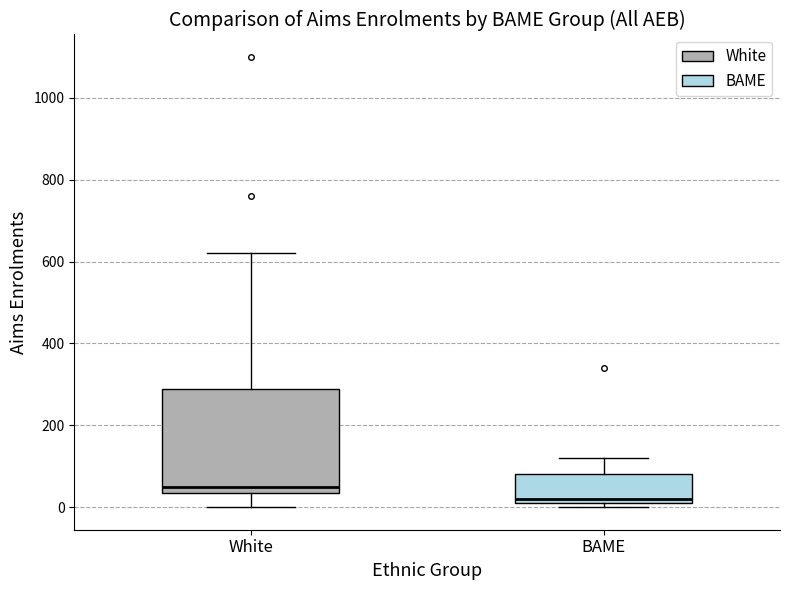

Where is the upper edge of the box for BAME on the y-axis? The values are not printed on the chart, so give them approximately, as read against the axis.

80